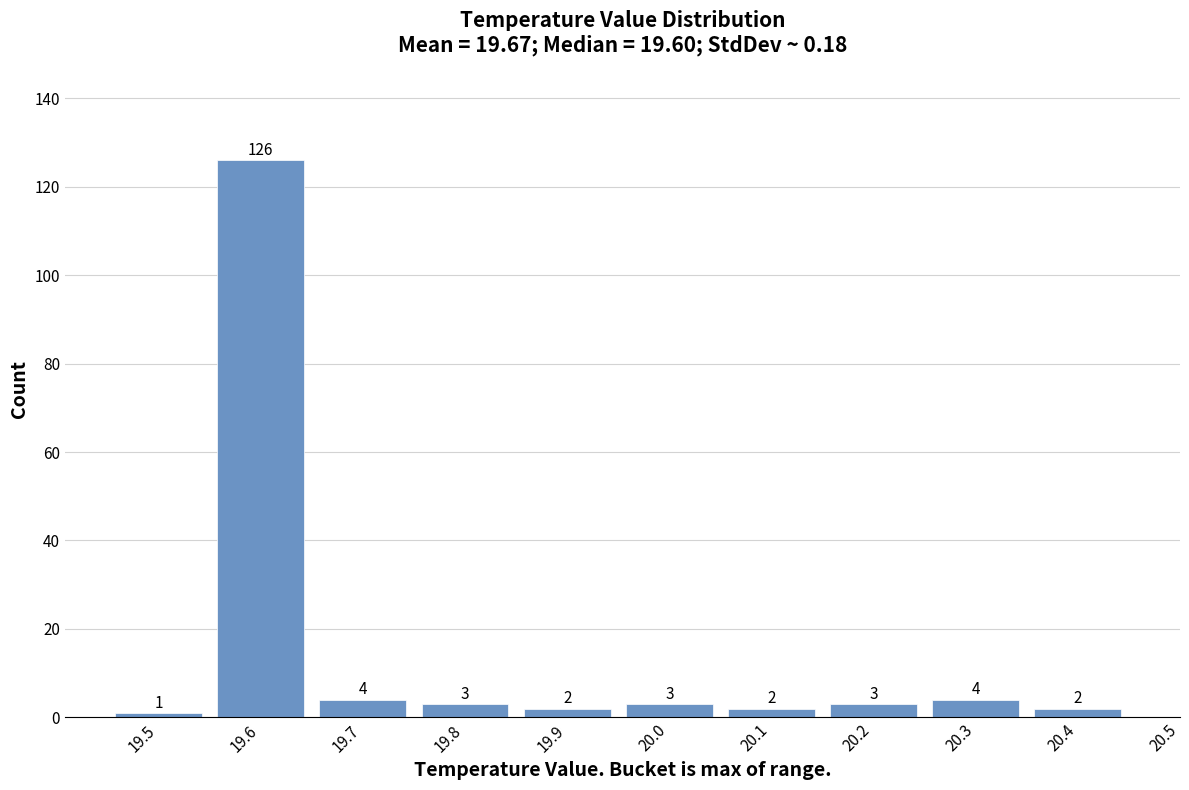

Which range on the x-axis has the tallest bar?

19.55 to 19.65